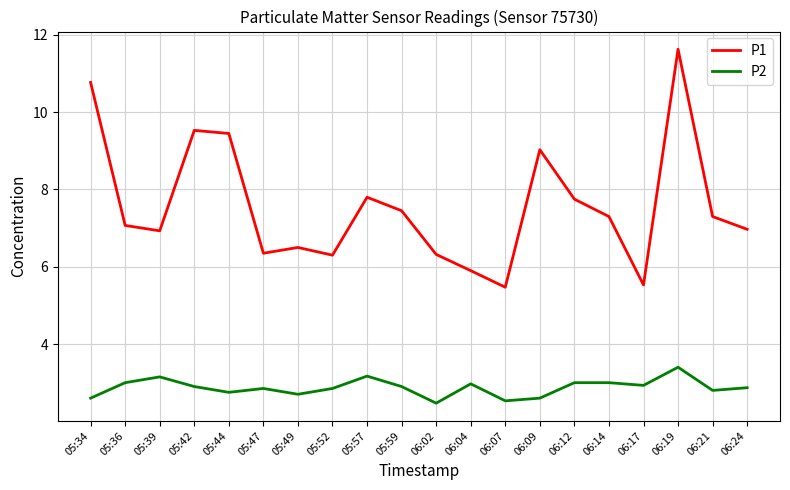

Which category has the highest value in the P2 series?

06:19